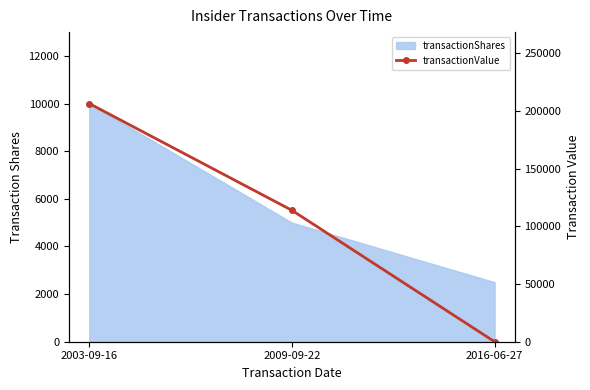

What position from the left is 2003-09-16?

1